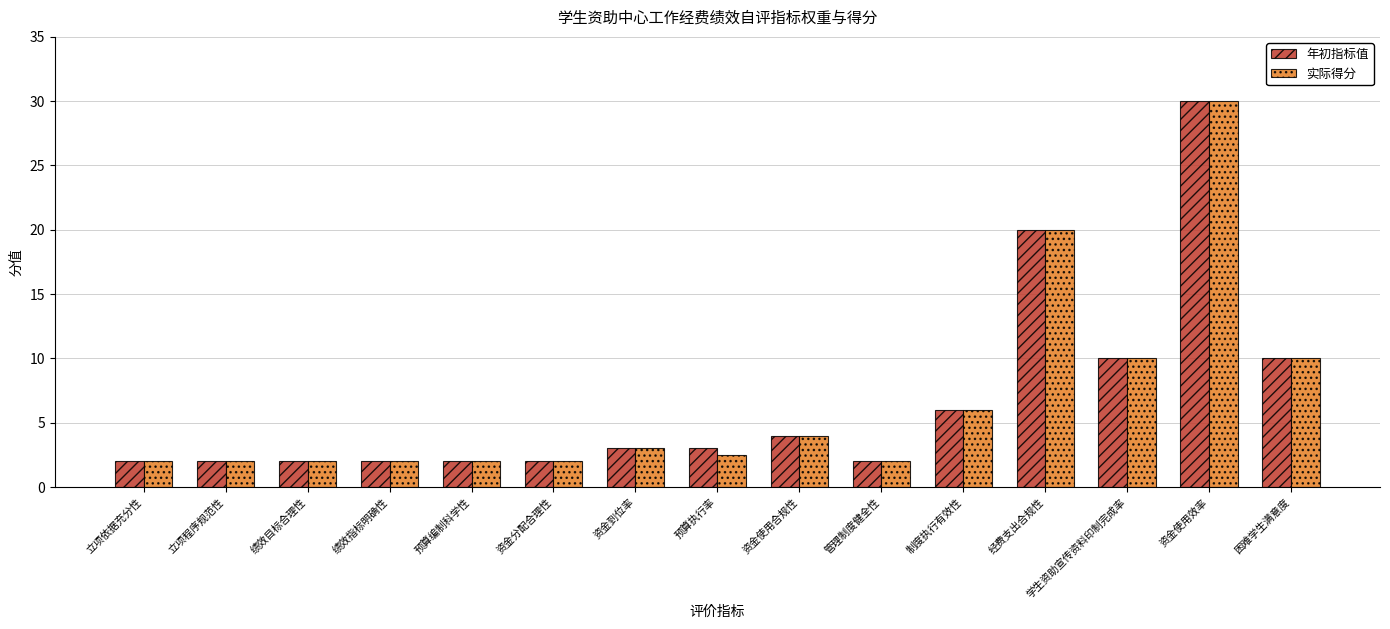

What is the label of the 3rd bar from the left?

绩效目标合理性